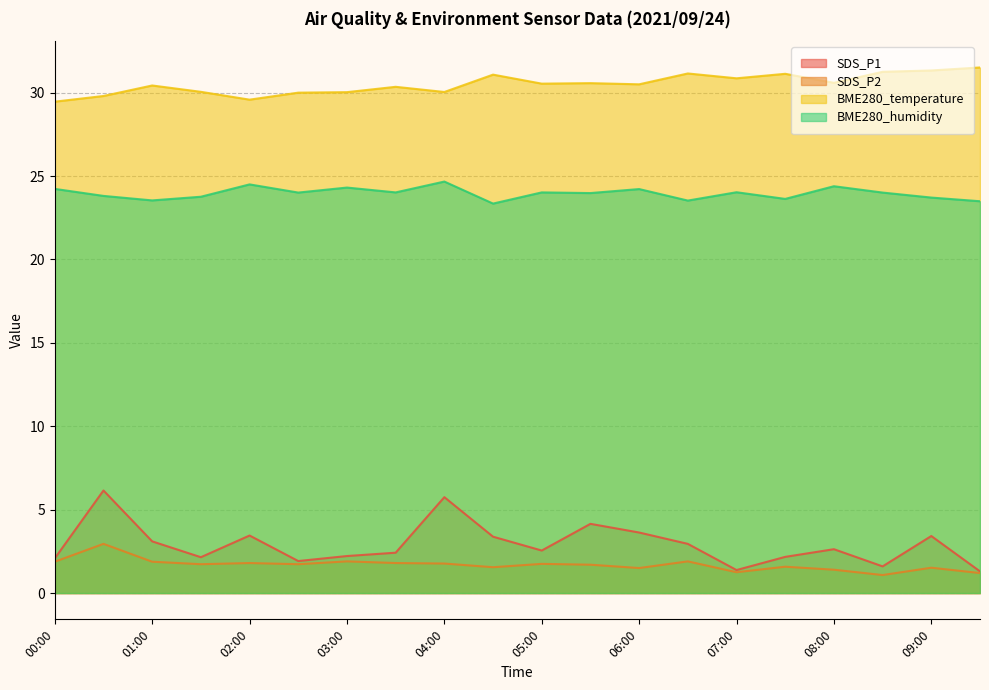

What value does the SDS_P1 series have at 03:30?

2.4